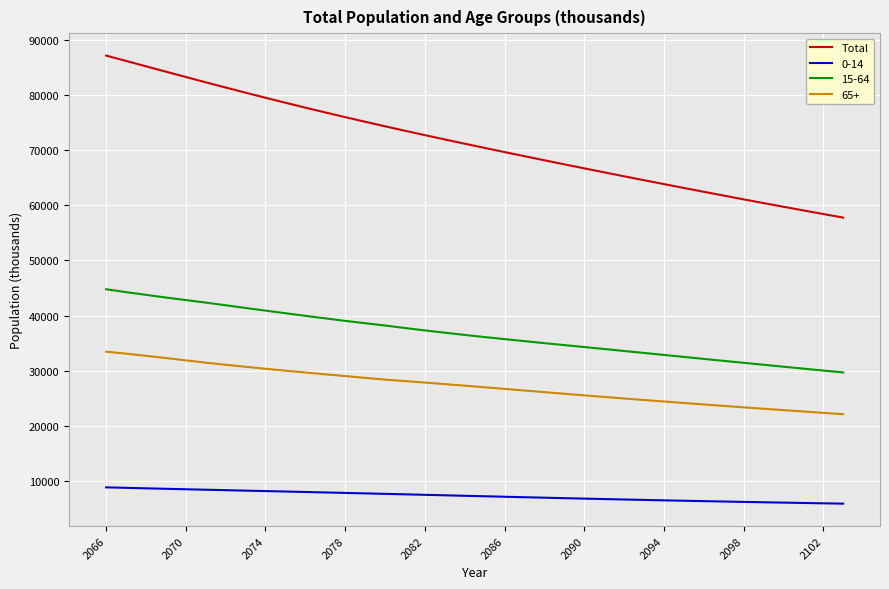

Which series has the largest total across all categories?

Total